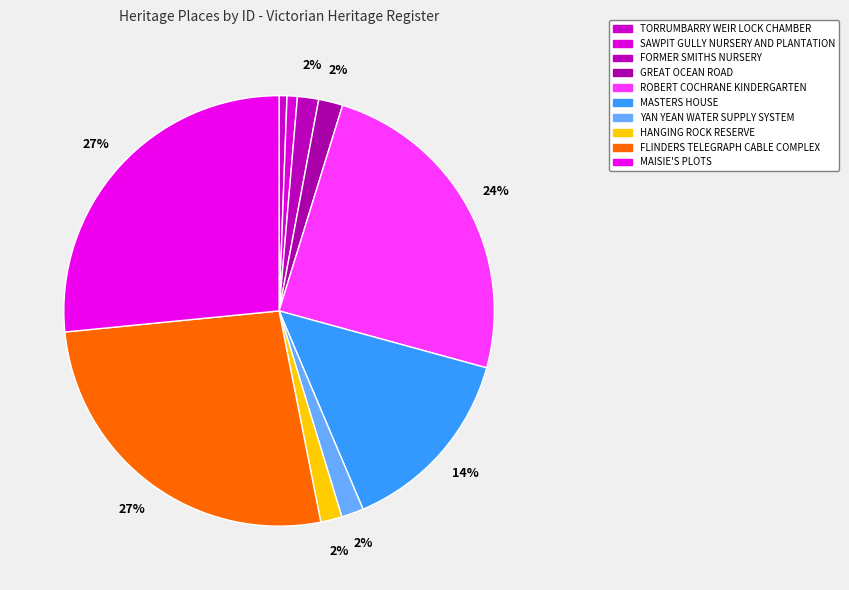

Which has a higher value, TORRUMBARRY WEIR LOCK CHAMBER or FLINDERS TELEGRAPH CABLE COMPLEX?

FLINDERS TELEGRAPH CABLE COMPLEX